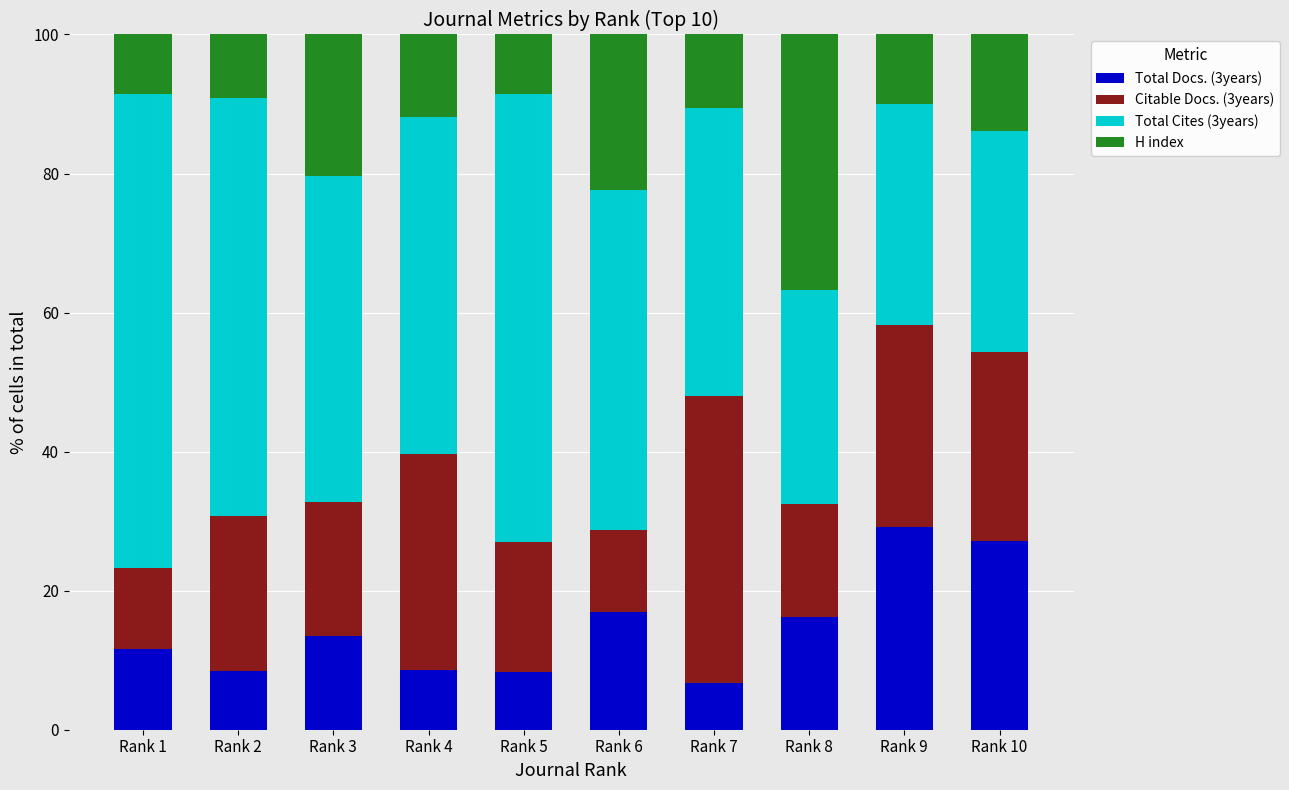

Does the chart contain any negative values?

No